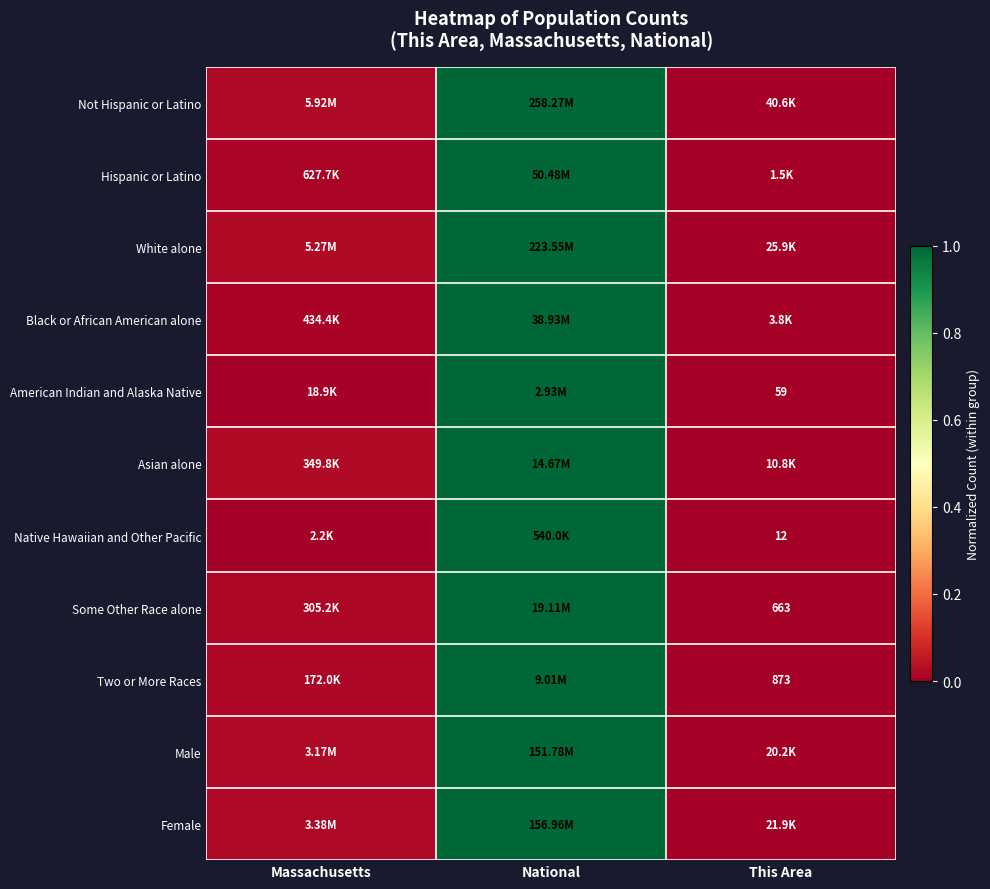

Is the value of Male at Massachusetts greater than the value of Not Hispanic or Latino at This Area?

Yes